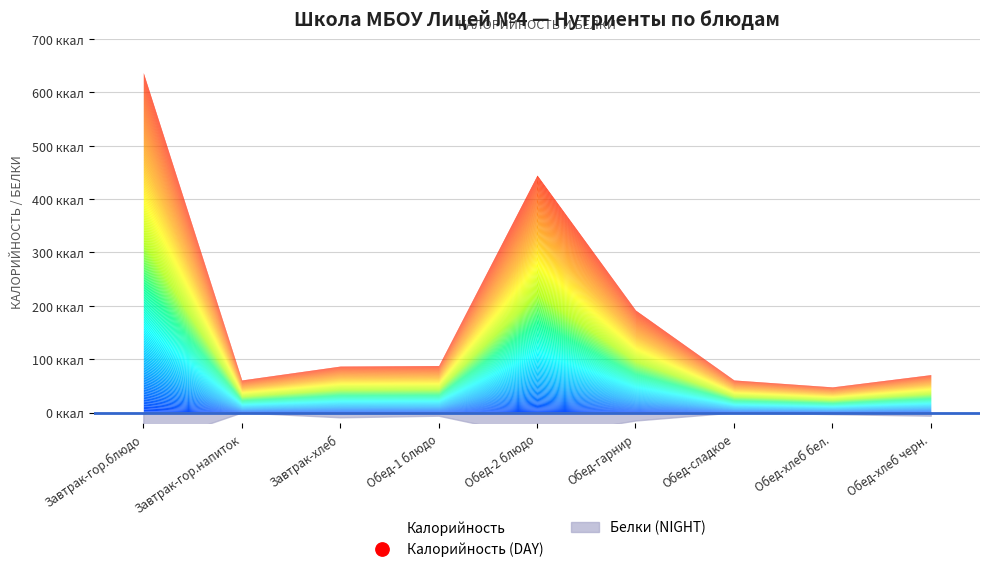

What is the label of the 4th point from the left?

Обед-1 блюдо